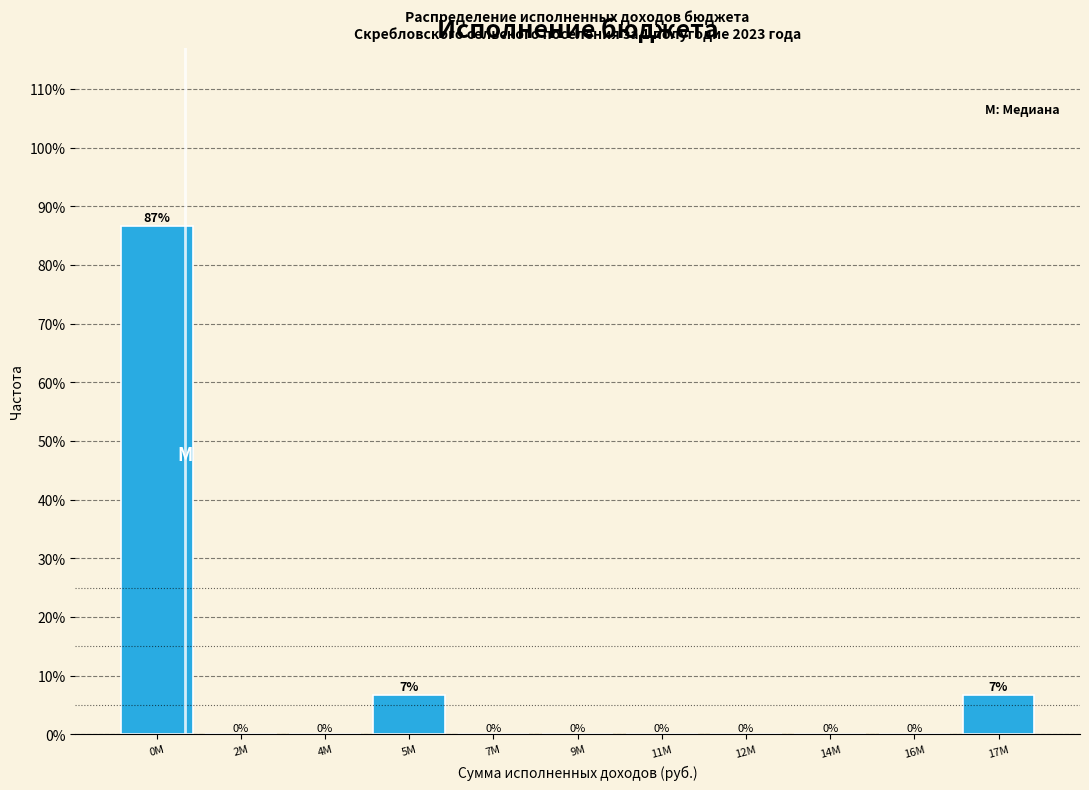

Which has a higher value, 7M or 5M?

5M